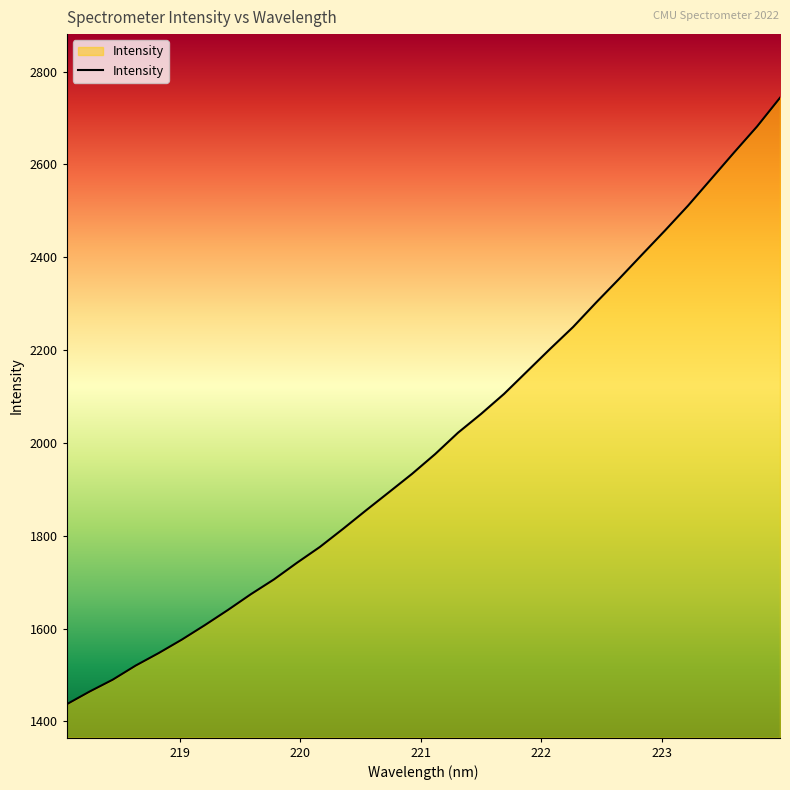

What is the greatest value displayed?

2743.7